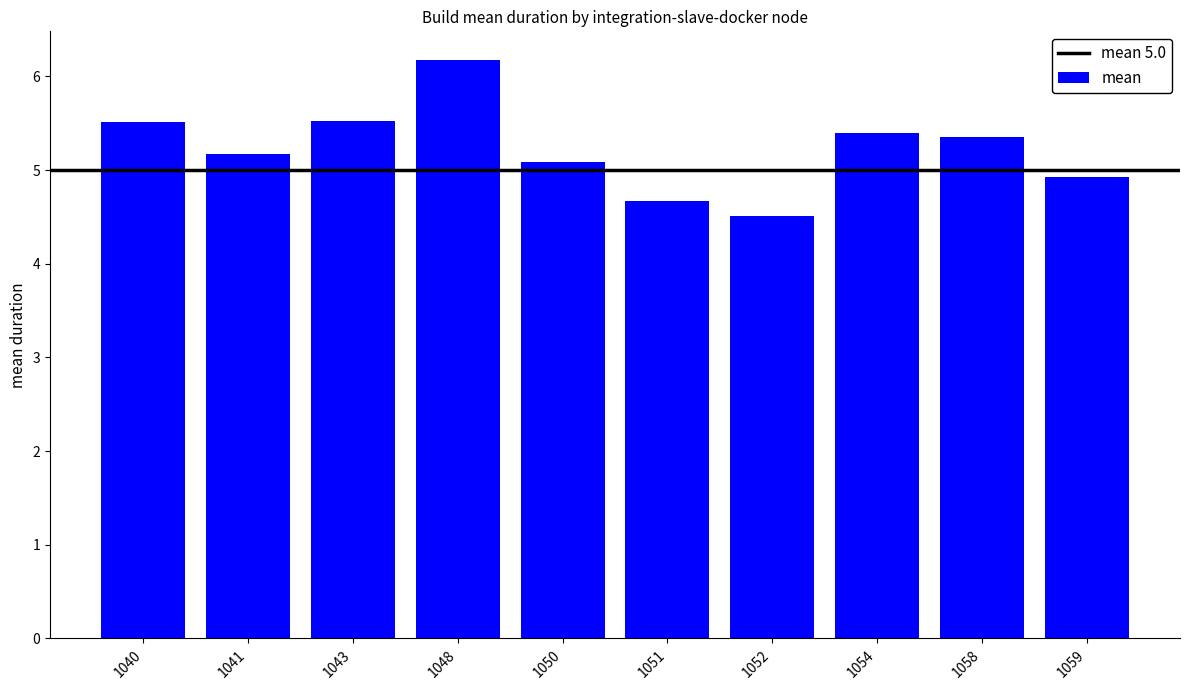

Which category has the lowest value across all series?

1052